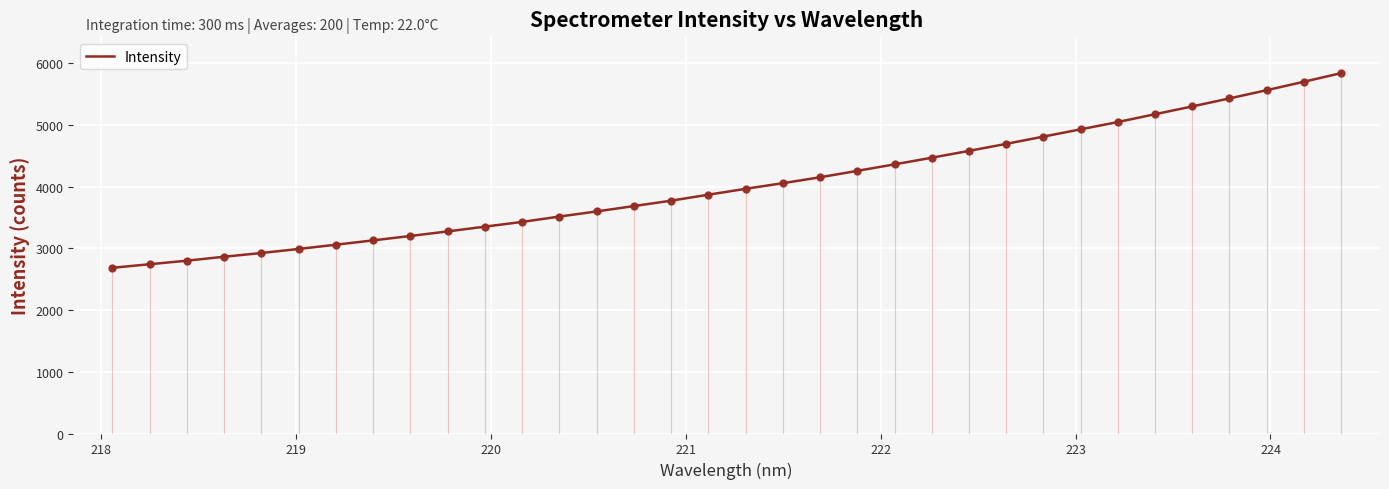

What is the difference between the maximum and minimum values?

3153.1